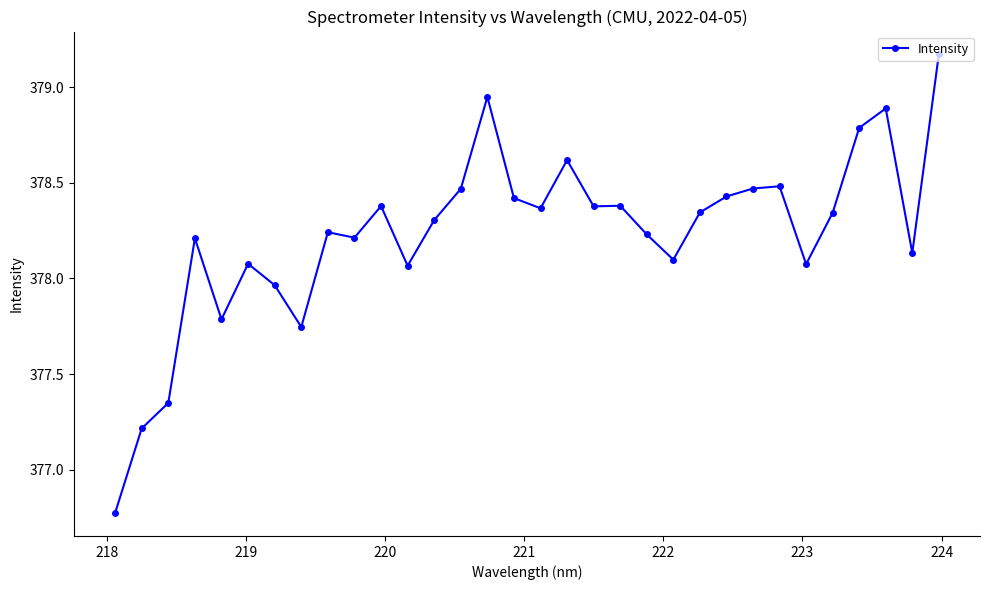

What is the difference between the maximum and minimum values?

2.4